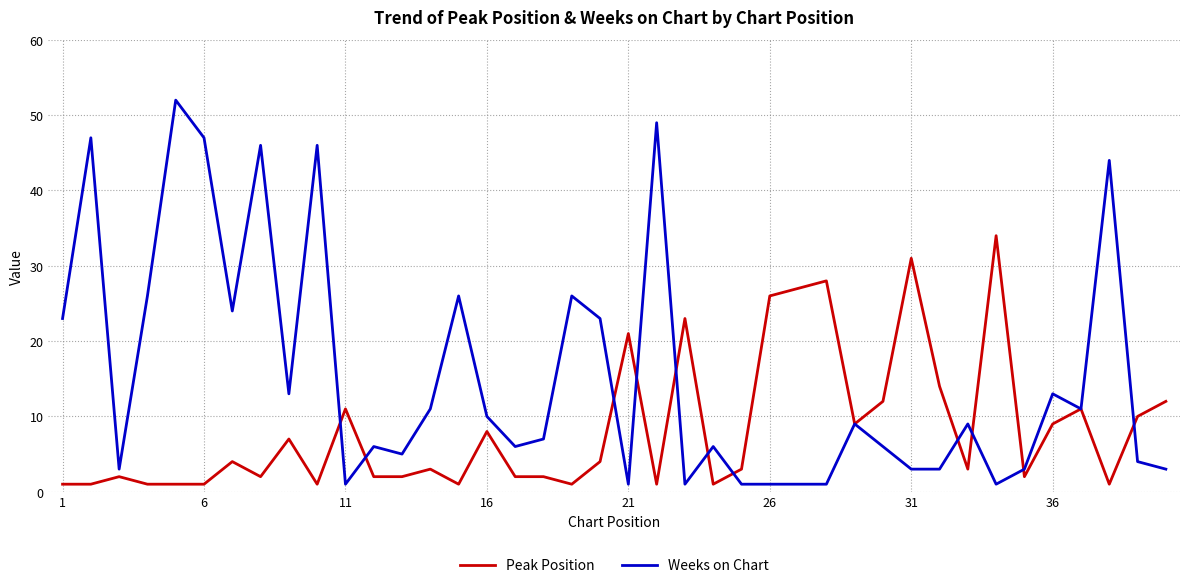

Which series has the largest total across all categories?

Weeks on Chart